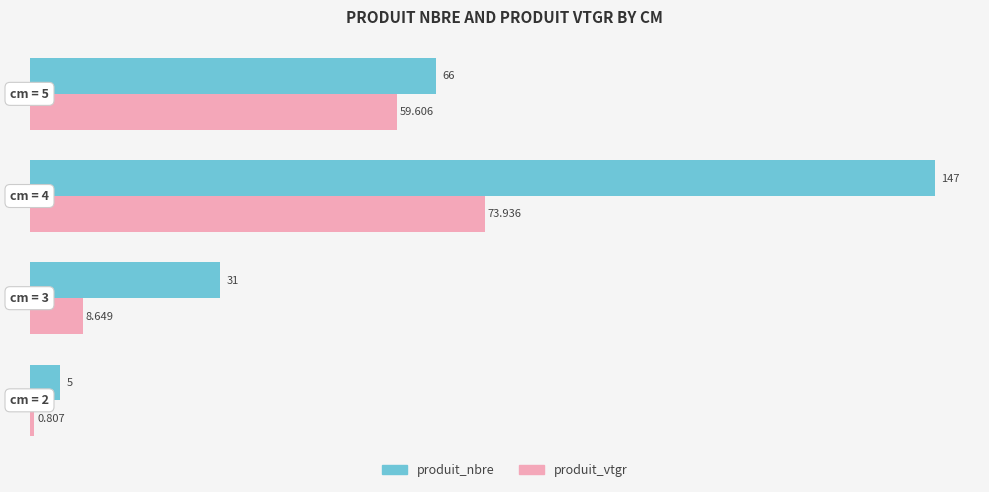

Which series has the widest spread of values?

produit_nbre